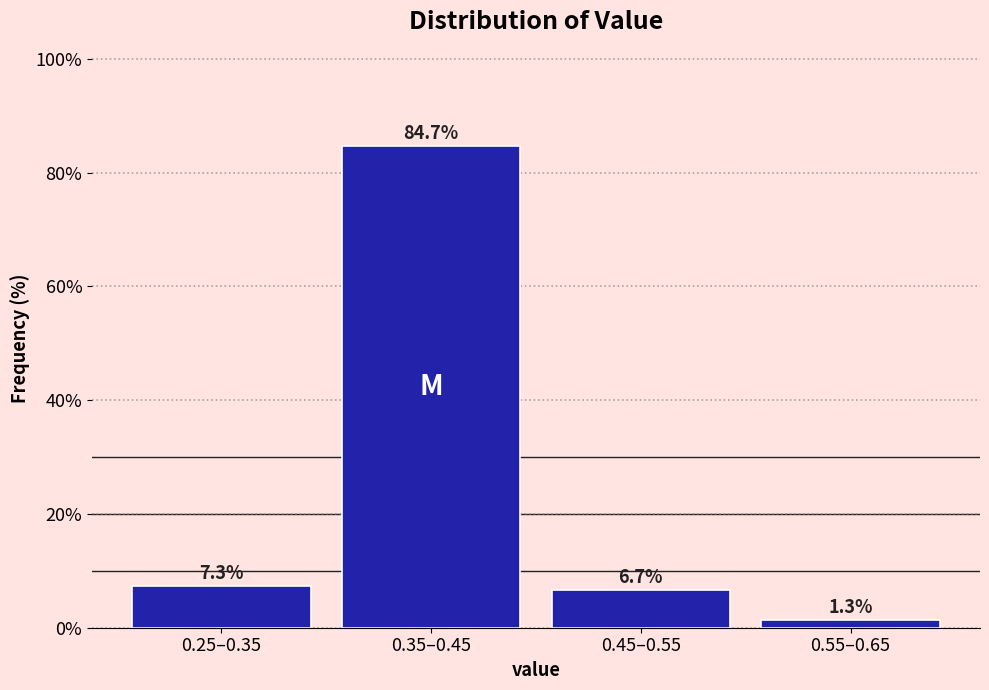

Reading right to left, transcribe all the data shown in this chart.

1.3	6.7	84.7	7.3